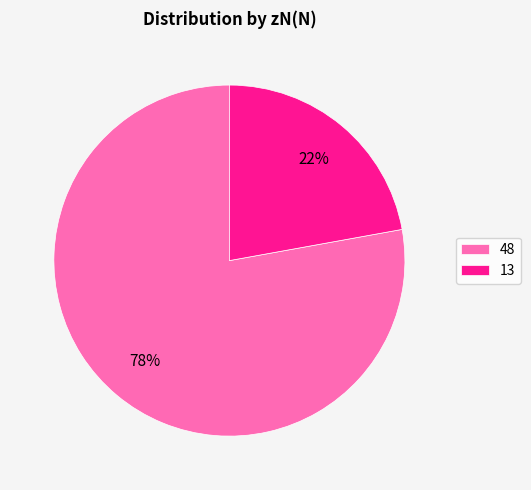

Is the sum of 48 and 13 greater than half?

Yes